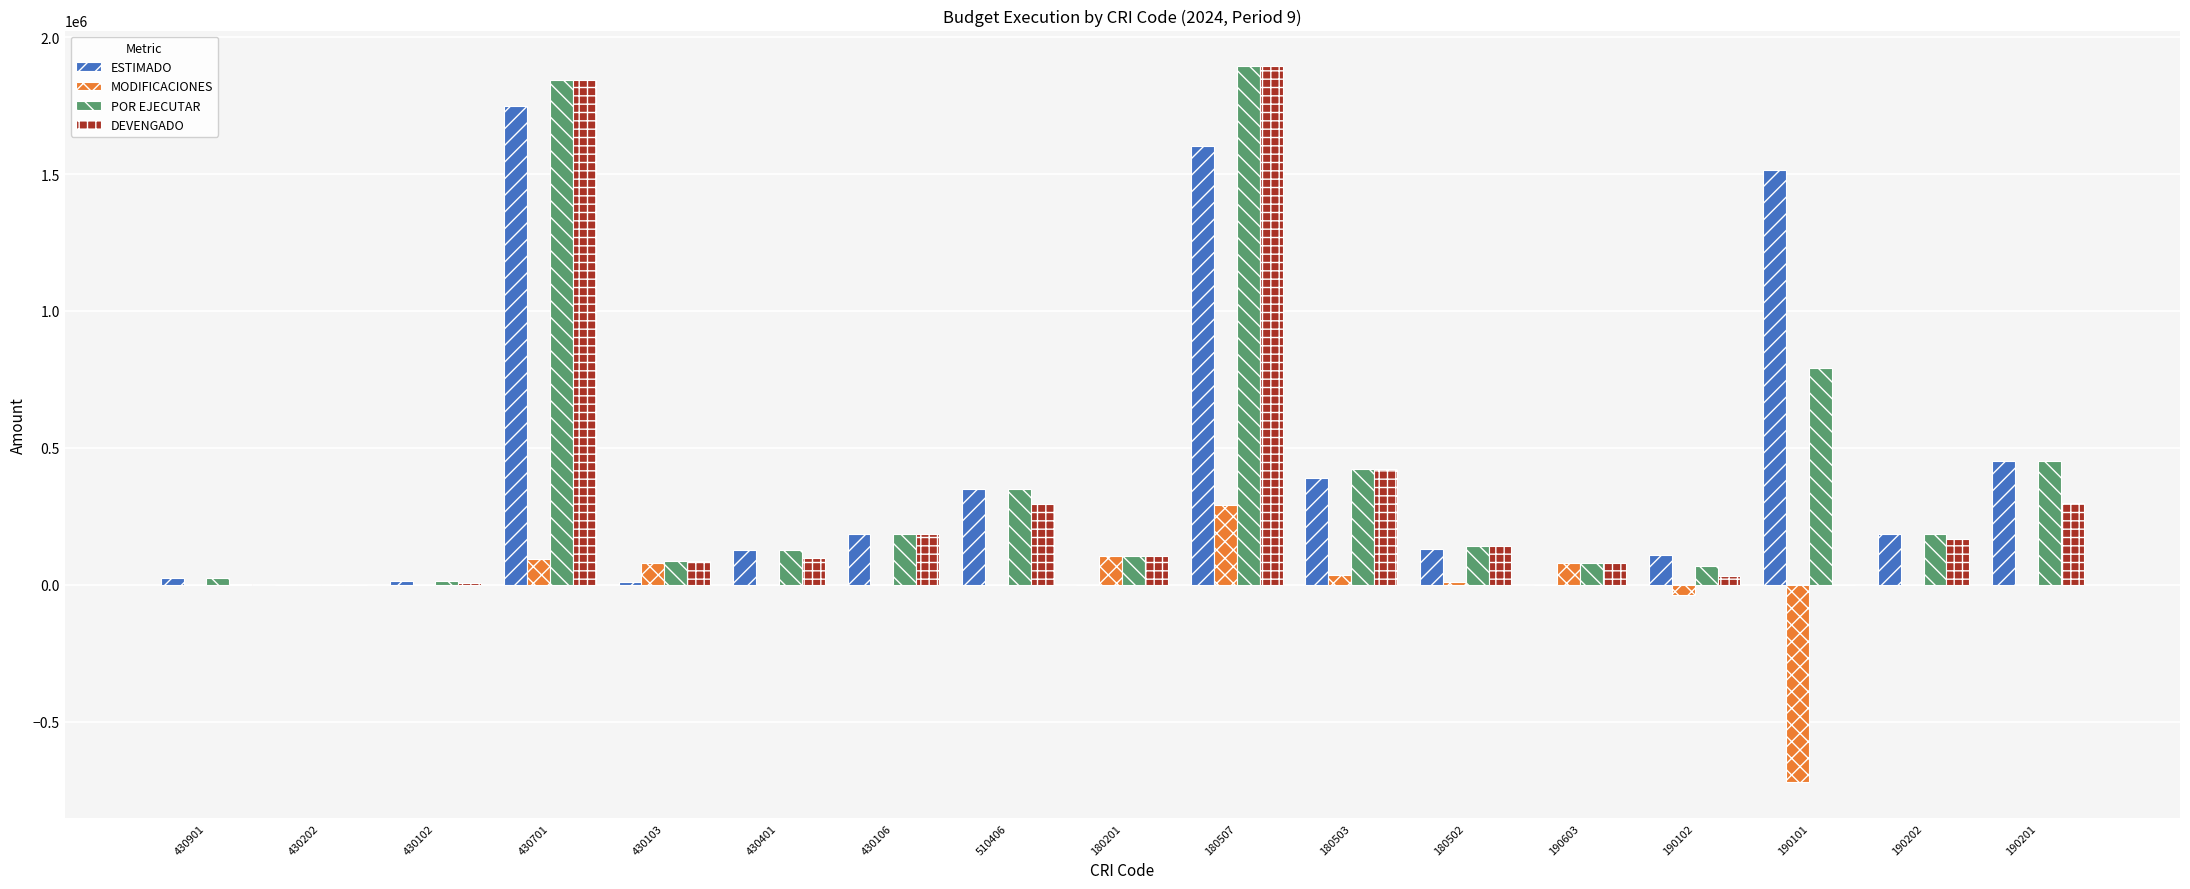

Does the chart contain stacked bars?

No